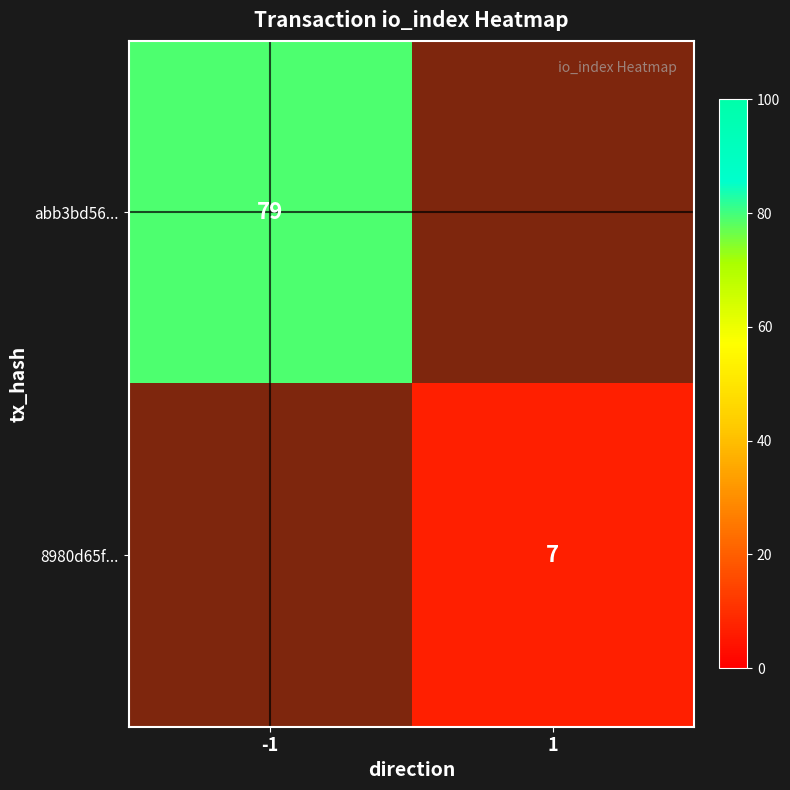

What is the highest value of the abb3bd56... series?

79